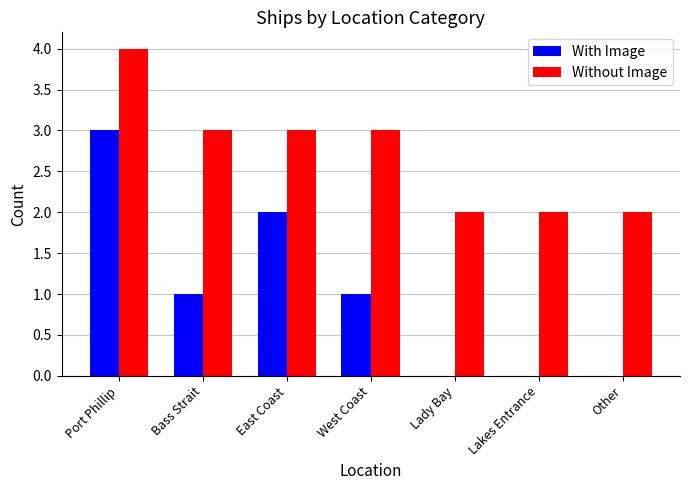

Reading right to left, extract all data points from this chart.

With Image: Other=0	Lakes Entrance=0	Lady Bay=0	West Coast=1	East Coast=2	Bass Strait=1	Port Phillip=3
Without Image: Other=2	Lakes Entrance=2	Lady Bay=2	West Coast=3	East Coast=3	Bass Strait=3	Port Phillip=4